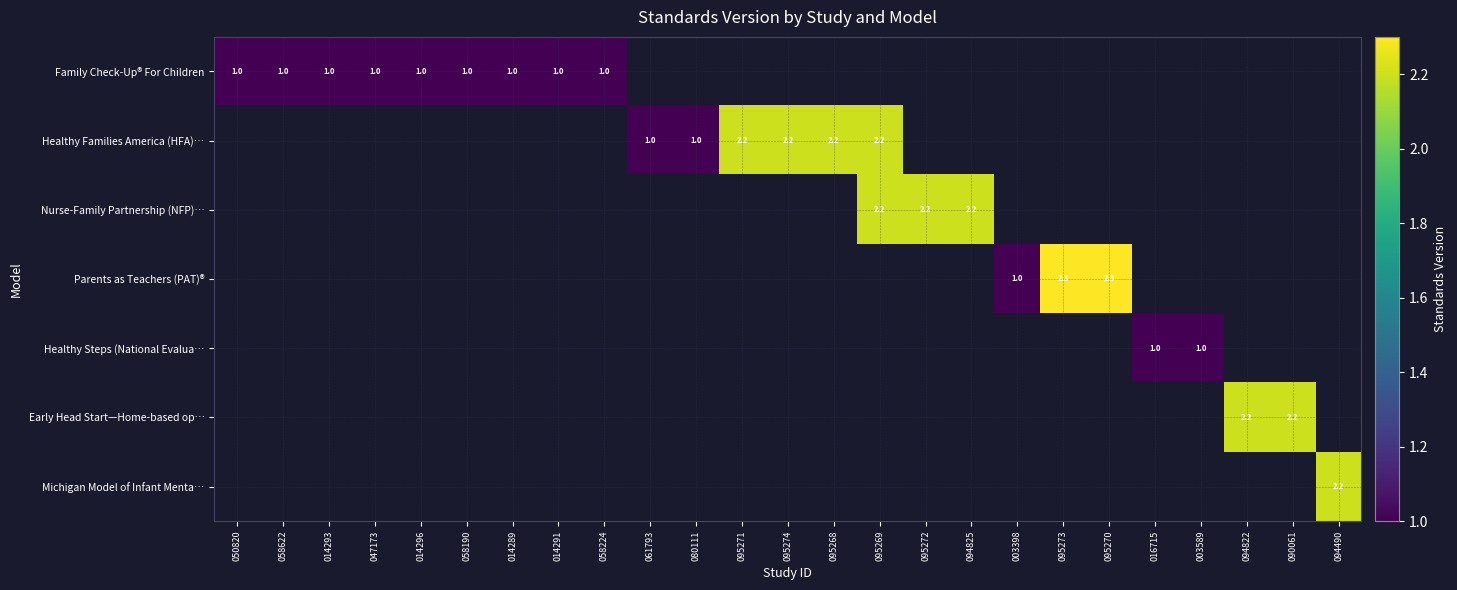

Is it true that Healthy Families America (HFA)… equals 0.6 at 080111?

False